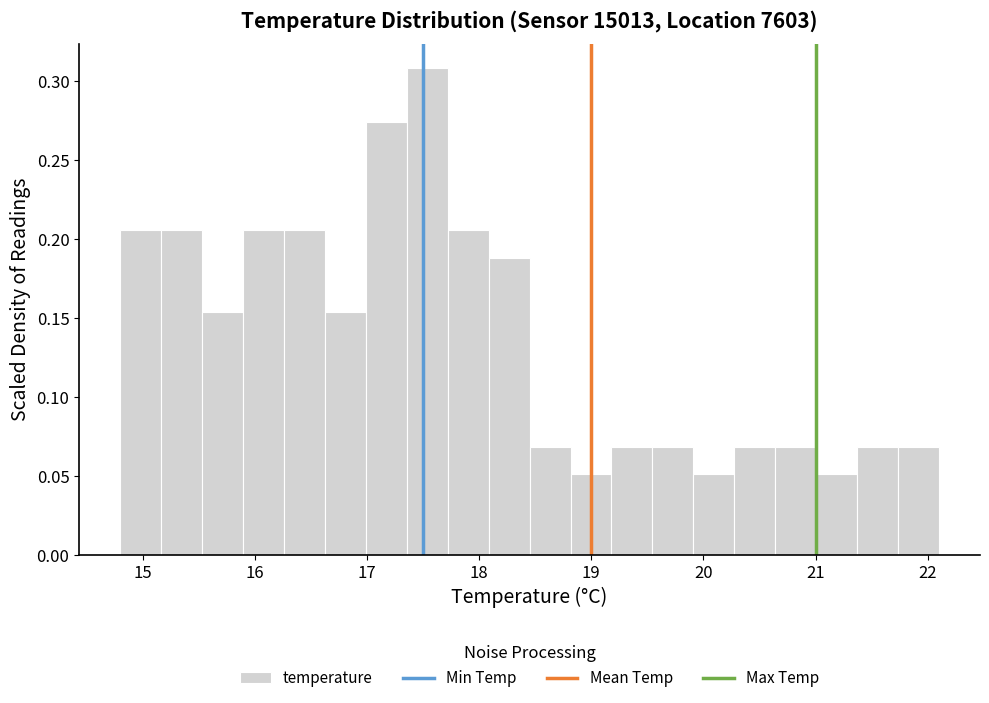

Read against the x-axis, roughly where is the centre of the tallest bar?

17.5